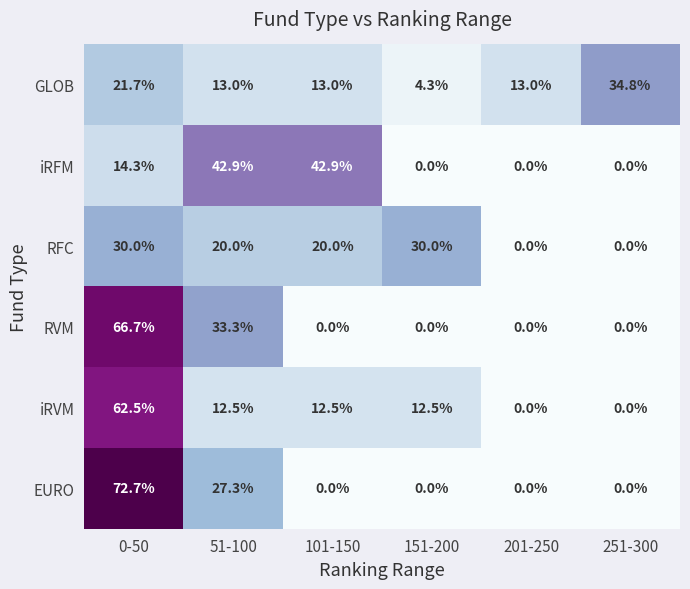

Which series has the largest range (max minus min)?

EURO